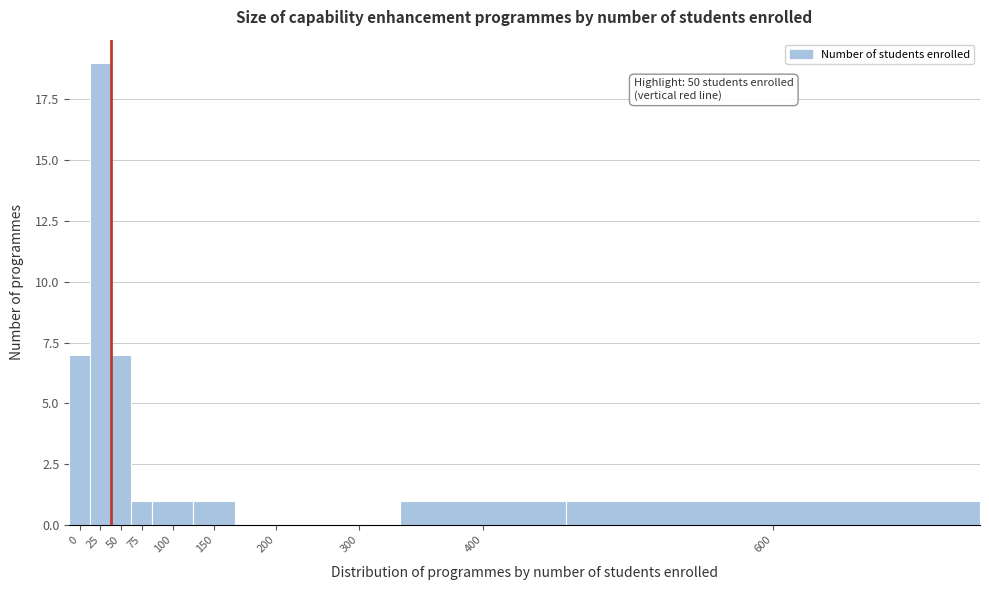

Reading right to left, transcribe all the data shown in this chart.

600=1	400=1	300=0	200=0	150=1	100=1	75=1	50=7	25=19	0=7